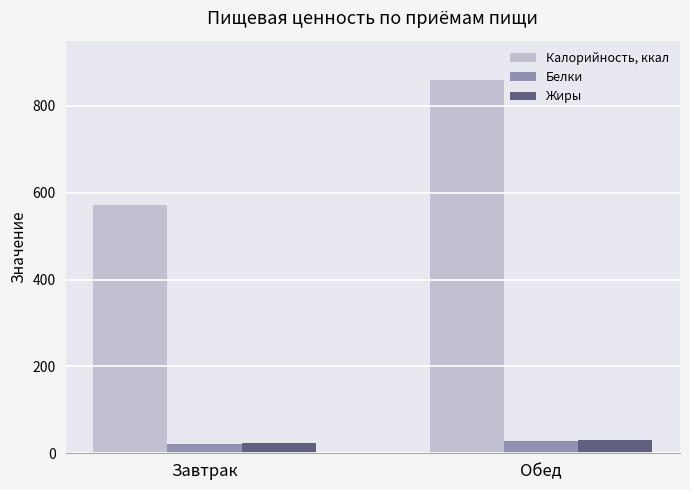

The Жиры series shows 23.4 at Завтрак. True or false?

True